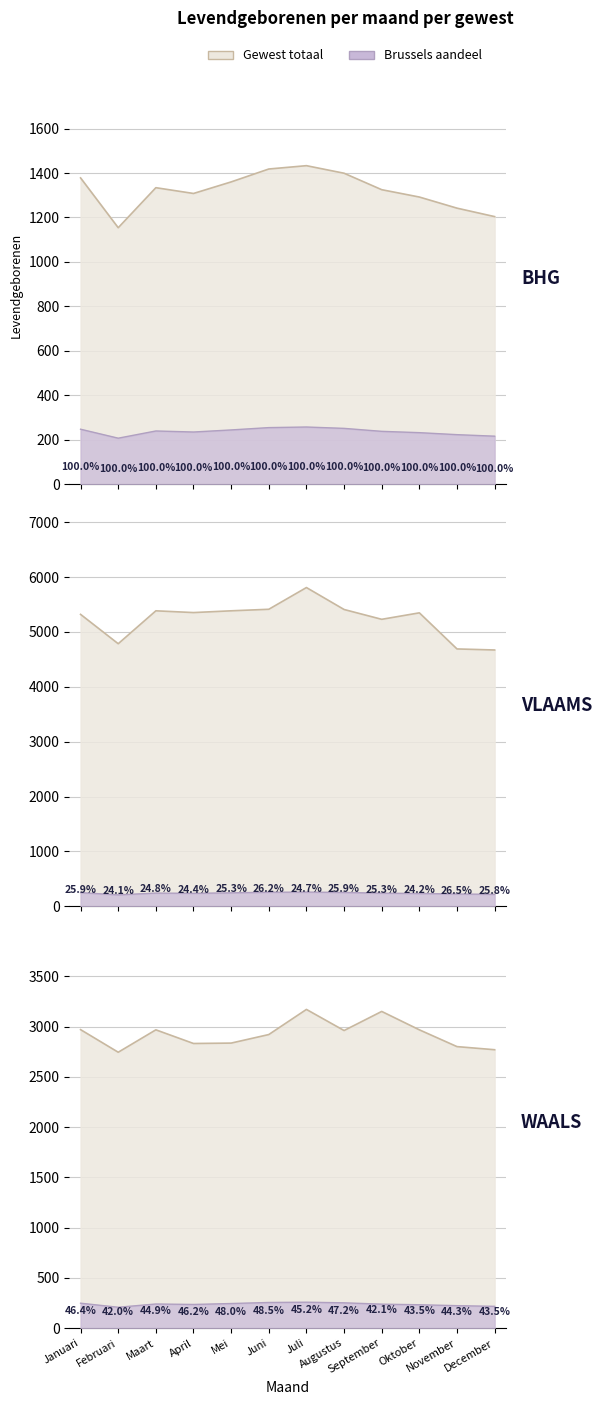

Which series has the widest spread of values?

VLAAMS GEWEST